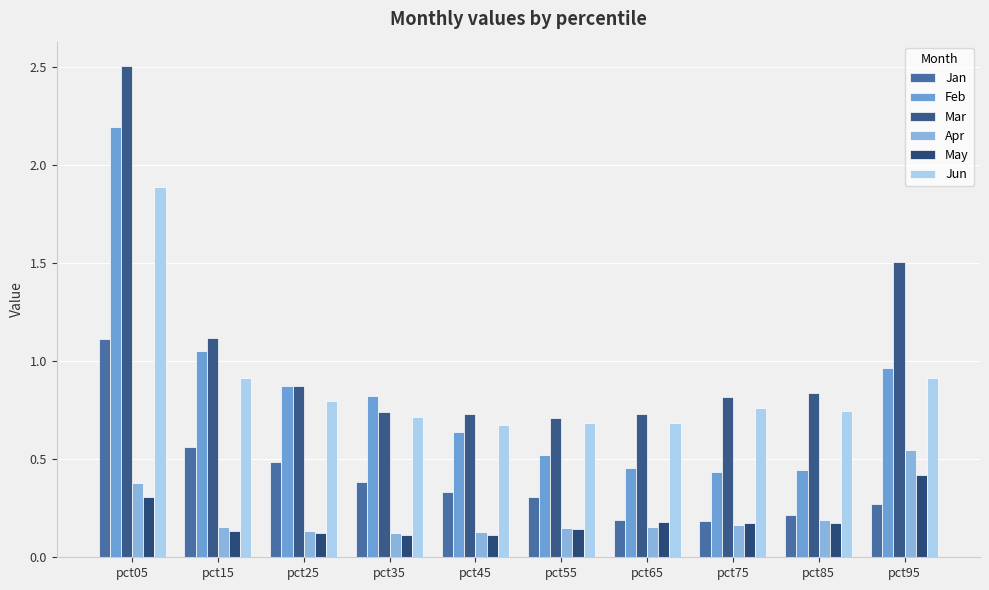

At which category is the sum across all series the highest?

pct05